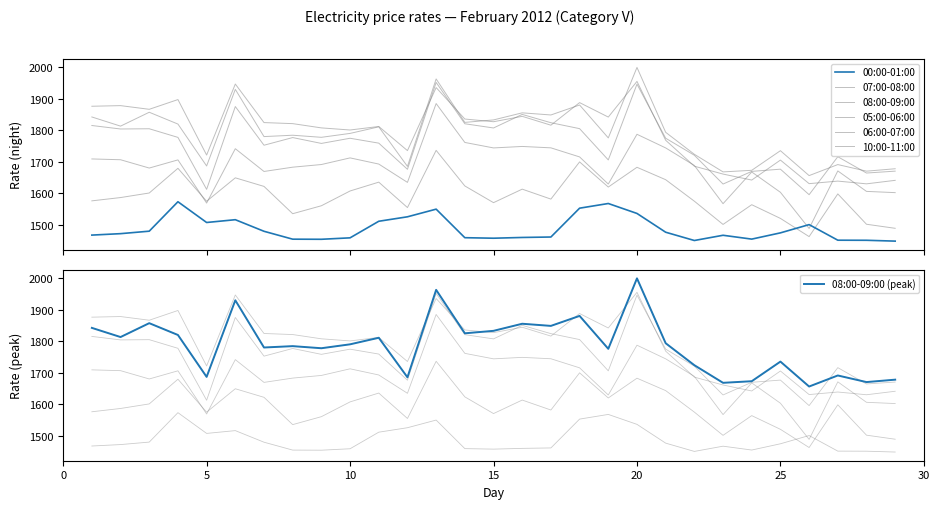

Which series changed the most between 14 and 29?

10:00-11:00